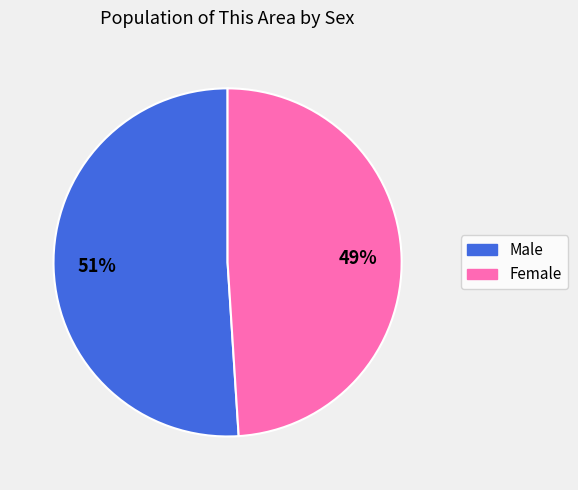

What percentage is the Female slice, to the nearest percent?

49%